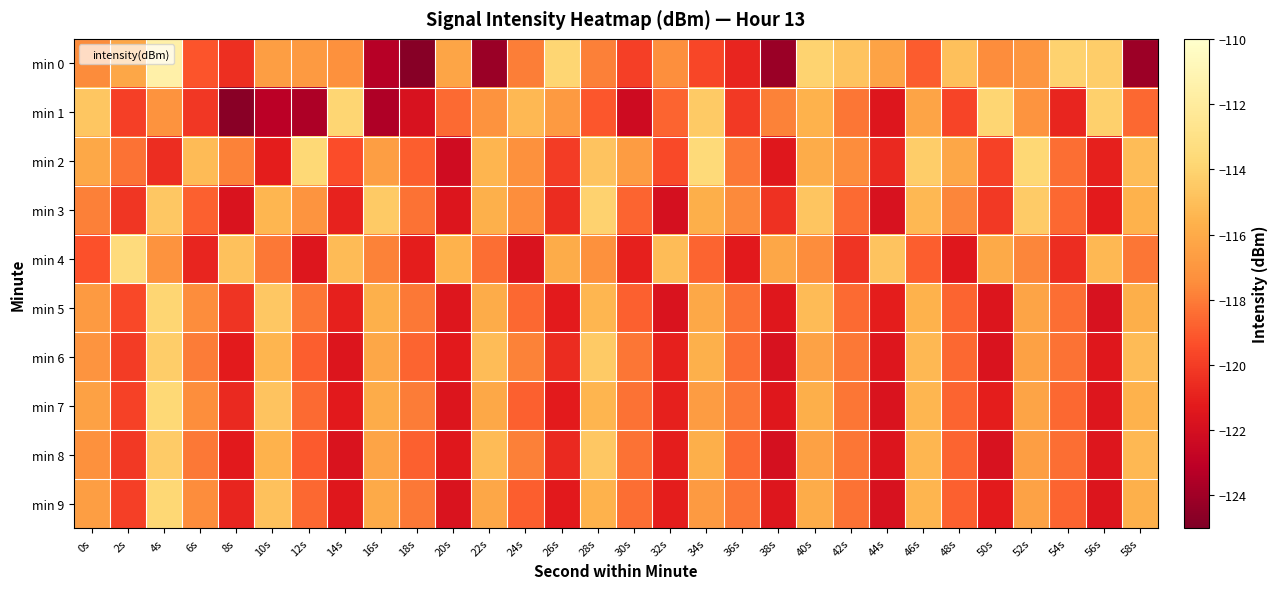

Which series has the widest spread of values?

min 0